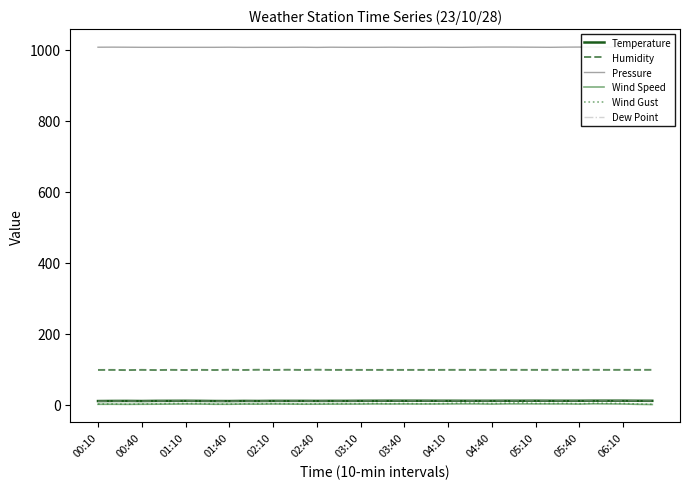

How many data points in Humidity are less than 98?

8